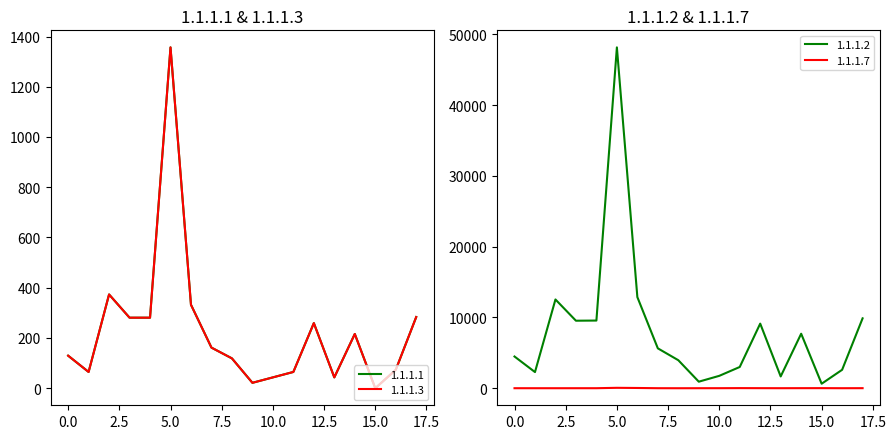

Which series has the largest total across all categories?

1.1.1.2